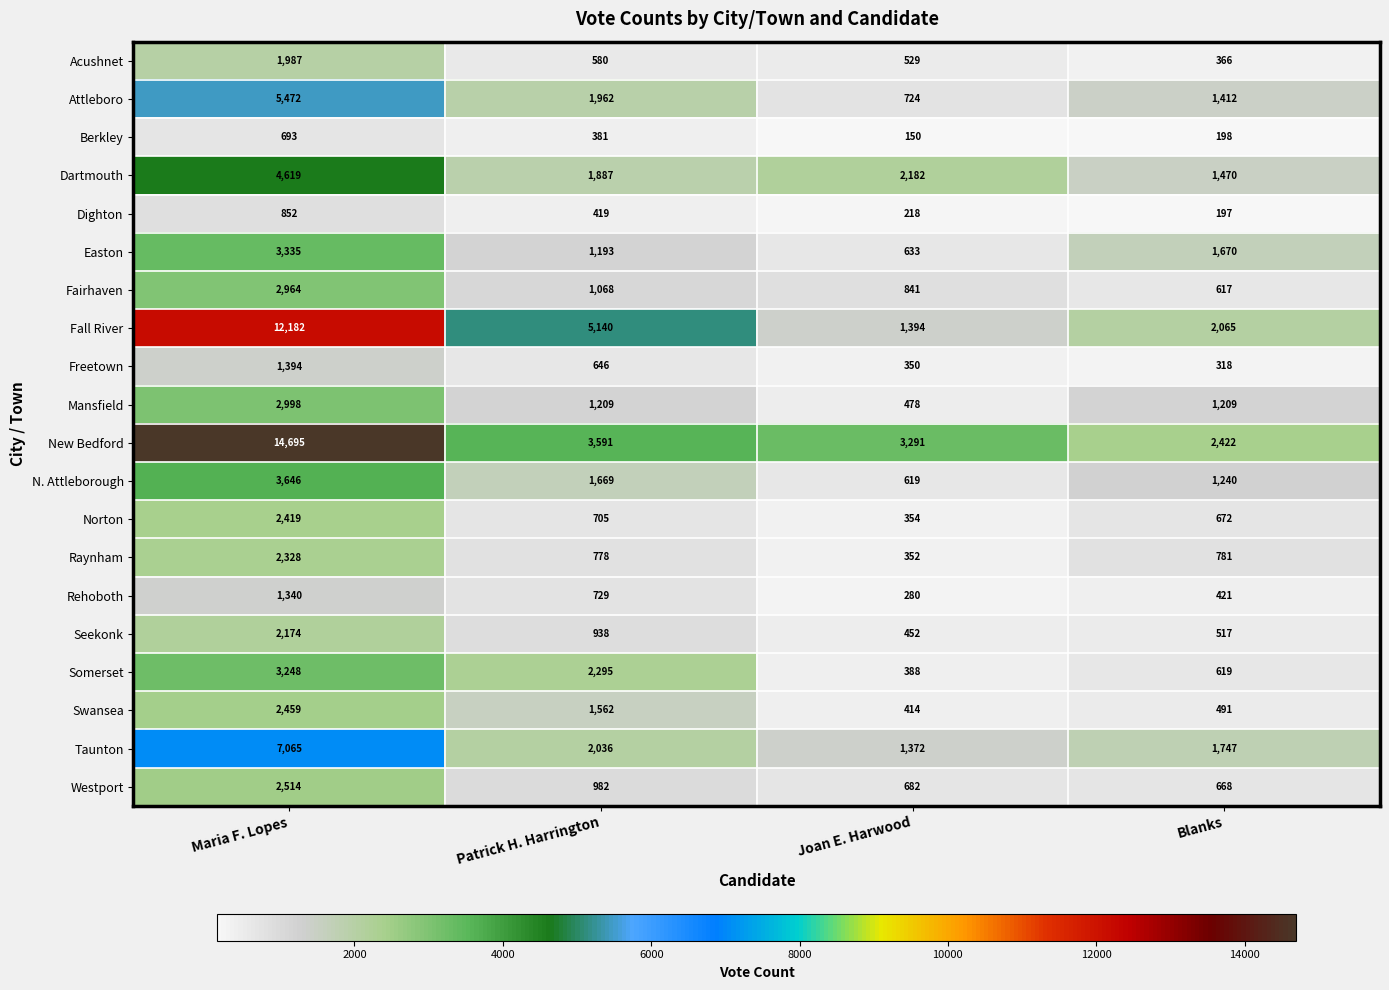

What is the difference between the second highest and minimum values in the Dighton series?

222